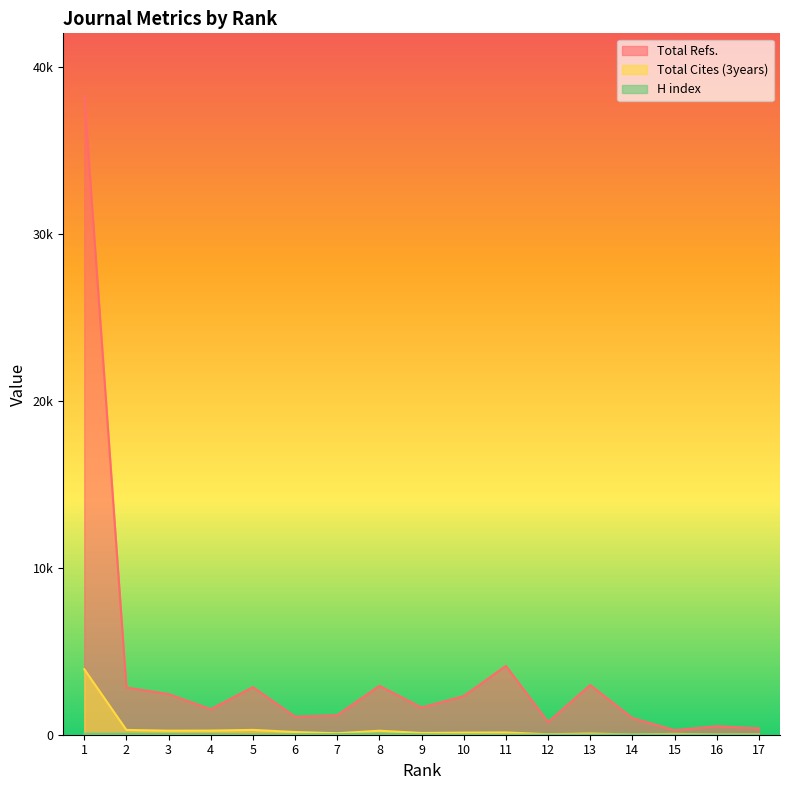

What is the difference between the maximum and minimum values in the Total Refs. series?

38006